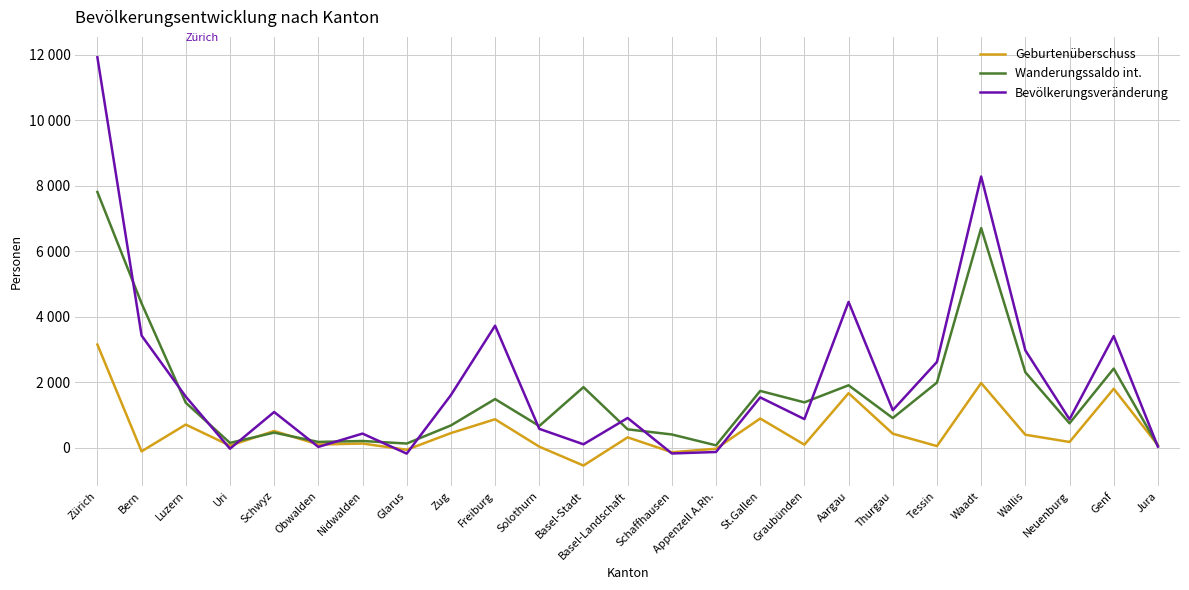

Between Zürich and Waadt, which series saw the biggest shift?

Bevölkerungsveränderung